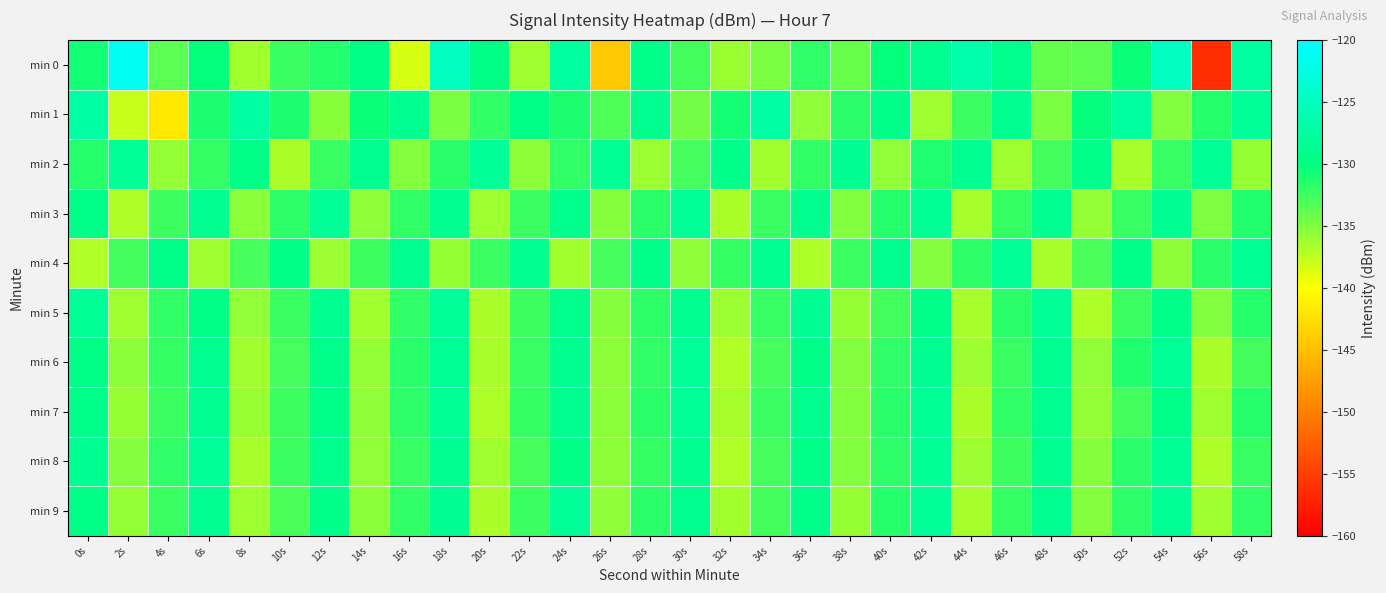

How many categories are shown in the chart?

30